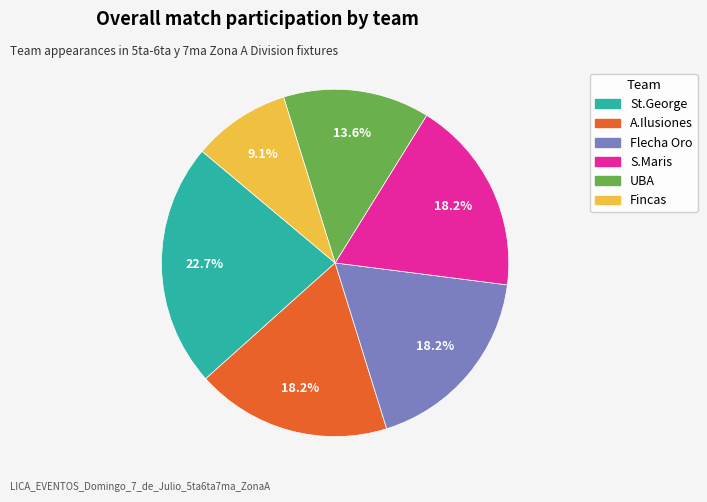

The Fincas slice represents 1% of the pie. True or false?

False